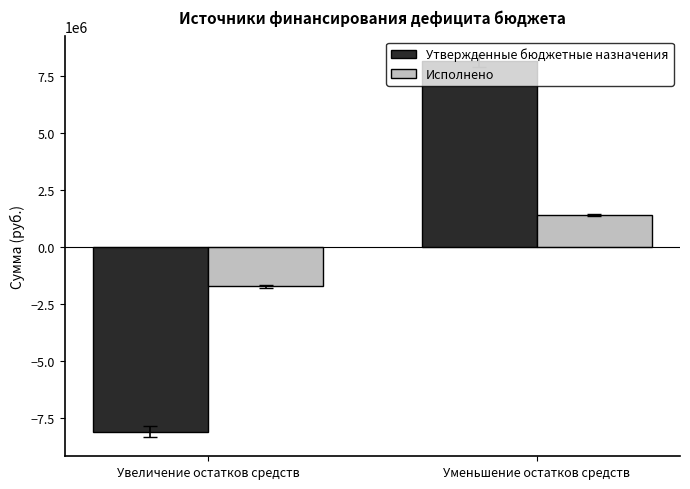

How many distinct data groups are displayed?

2